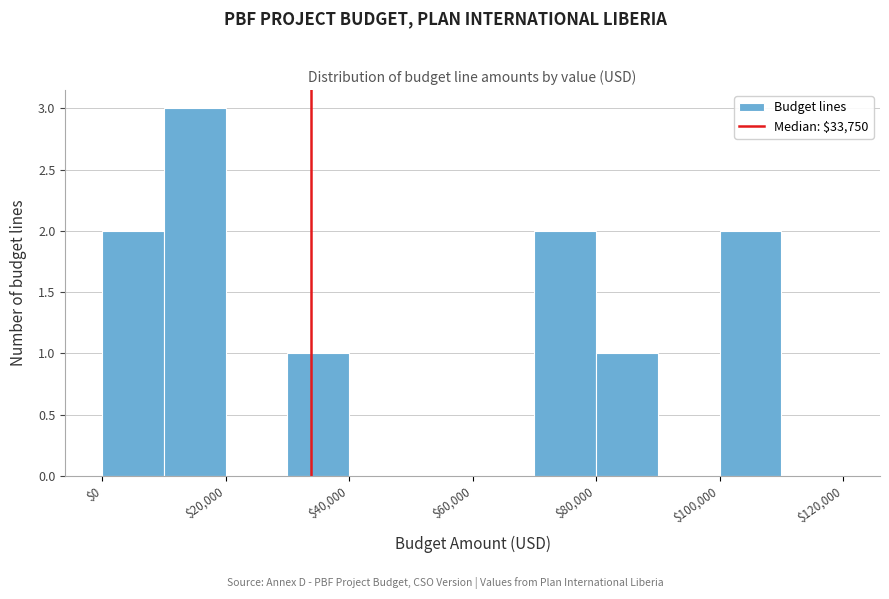

Reading left to right, transcribe this chart: for each bar, give the range it covers on the x-axis and its height. The values are not printed on the chart, so give them approximately, as read against the axis.

0 to 10000: 2
10000 to 20000: 3
20000 to 30000: 0
30000 to 40000: 1
40000 to 50000: 0
50000 to 60000: 0
60000 to 70000: 0
70000 to 80000: 2
80000 to 90000: 1
90000 to 100000: 0
100000 to 110000: 2
110000 to 120000: 0